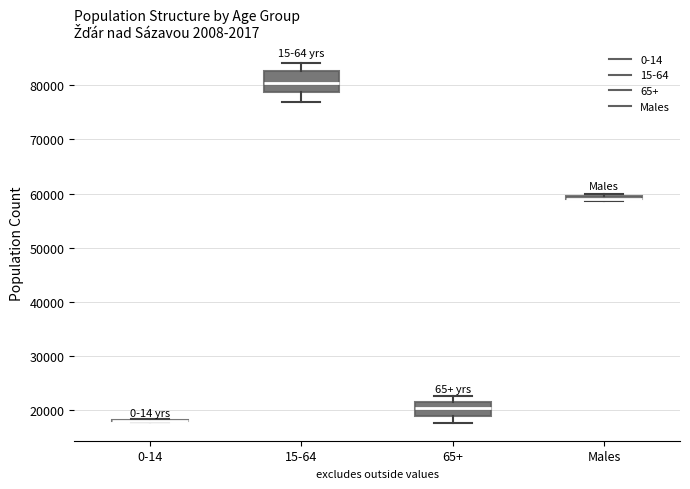

Comparing the boxes themselves (not the whiskers), which one is the tallest?

15-64